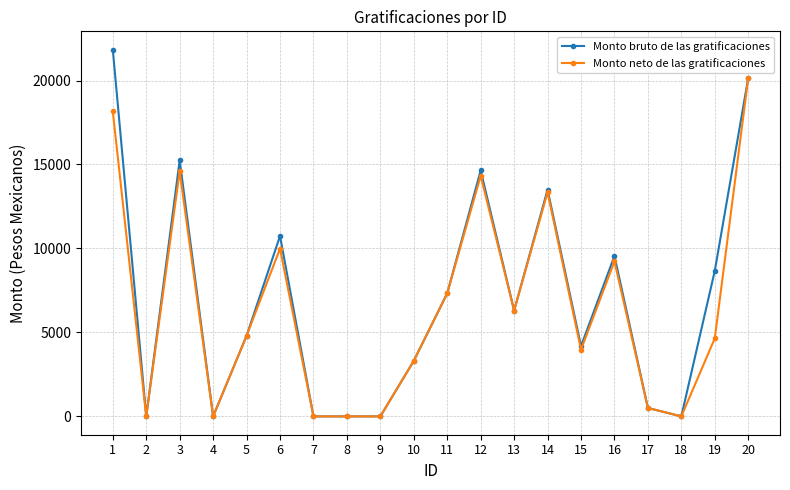

At which category does Monto neto de las gratificaciones reach its first local valley?

2